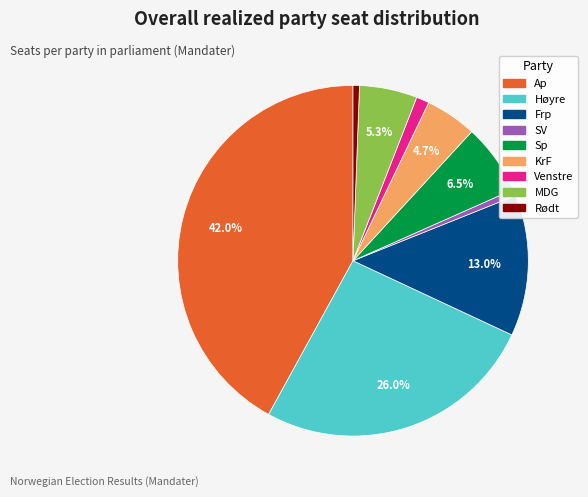

How many segments does this pie chart have?

9